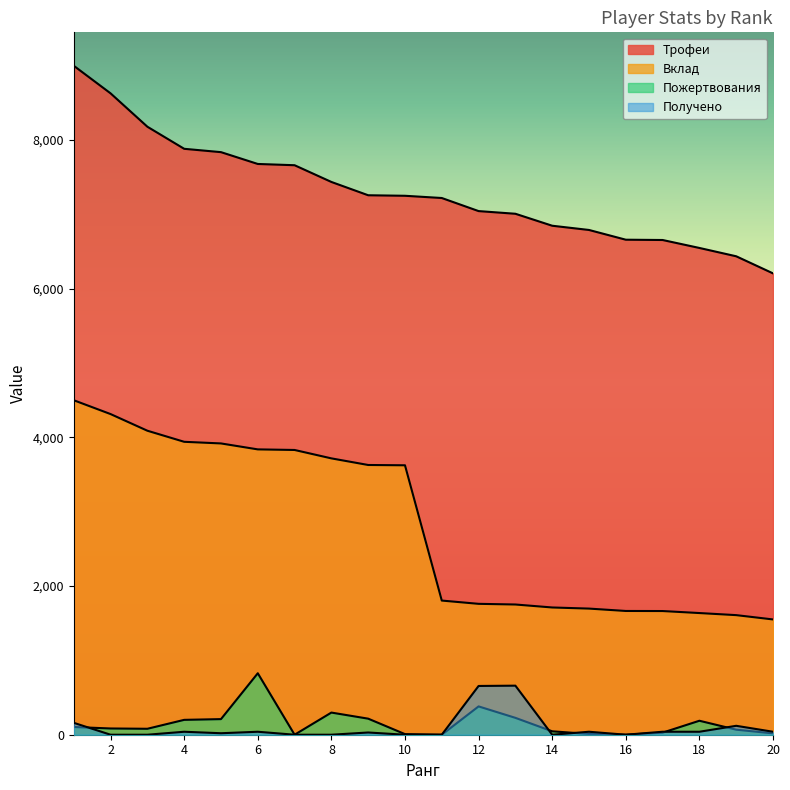

The value of Получено at 11 is 0. True or false?

True